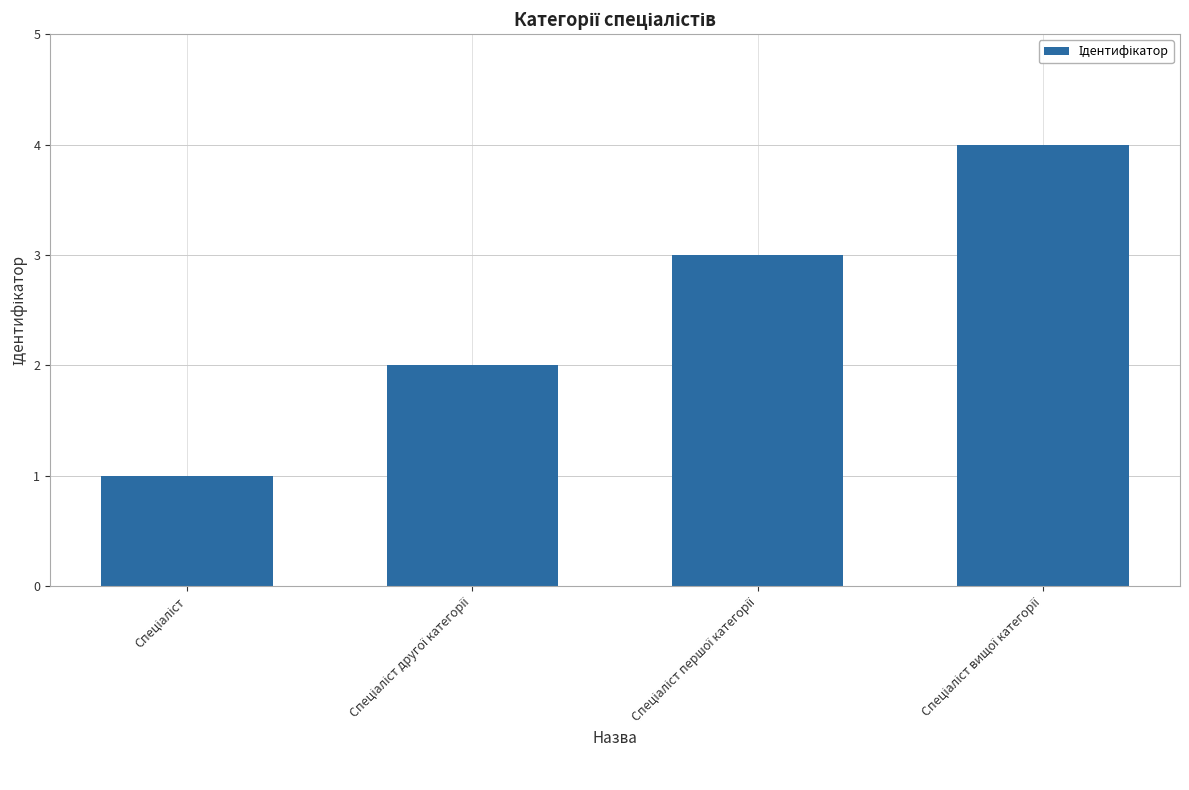

What is the maximum value shown in the chart?

4